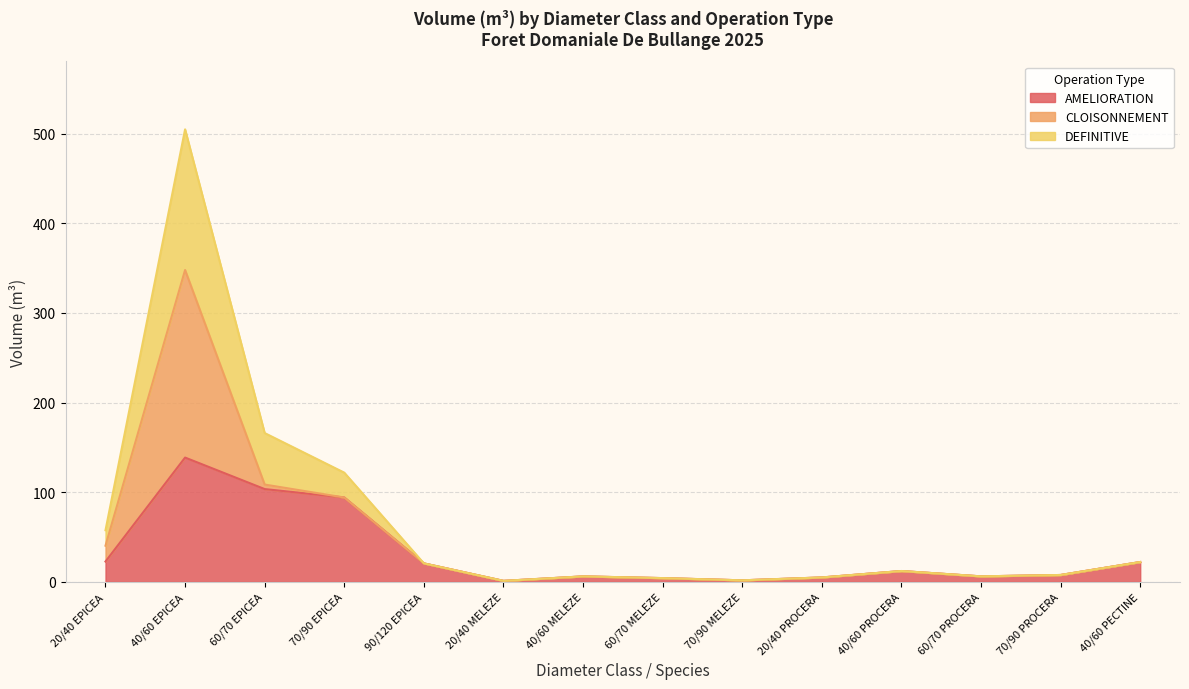

The value of AMELIORATION at 40/60 PECTINE is 22.1. True or false?

True